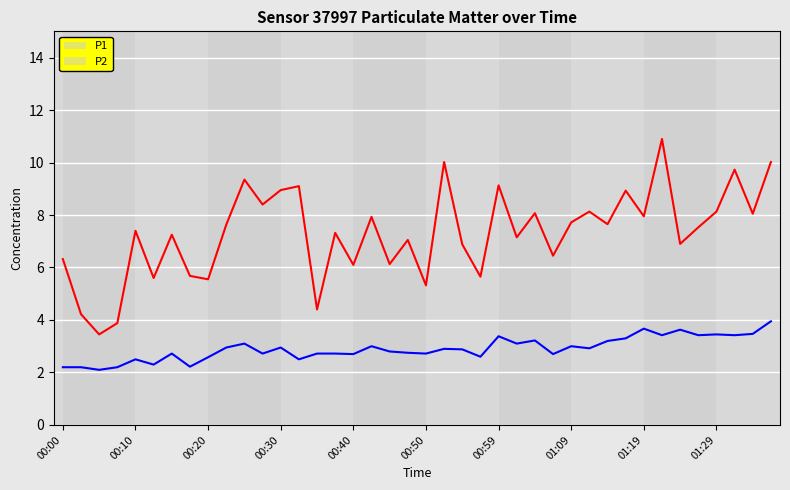

Rank the series by their average value, from lowest to highest.

P2, P1